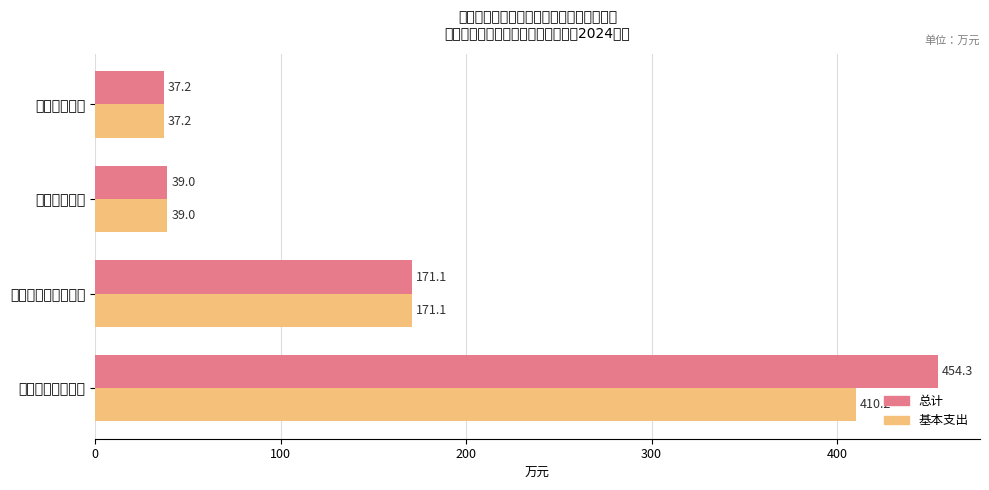

What is the difference between the maximum and second lowest values in the 总计 series?

415.3